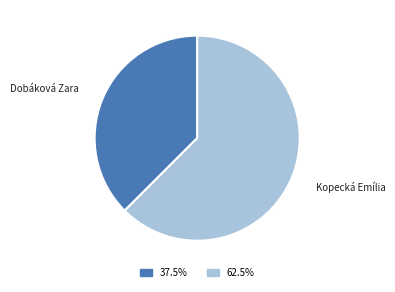

Is the sum of Dobáková Zara and Kopecká Emília greater than half?

Yes